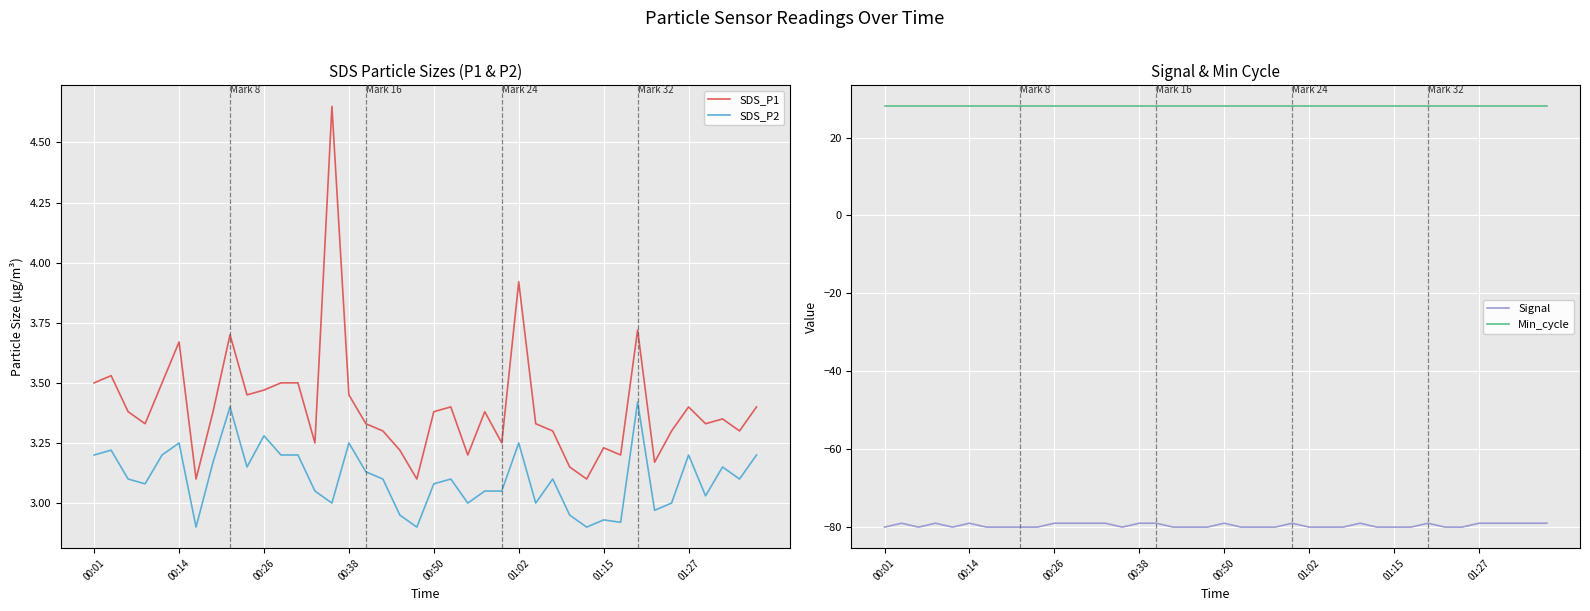

True or false: Min_cycle and Signal intersect in this chart.

False